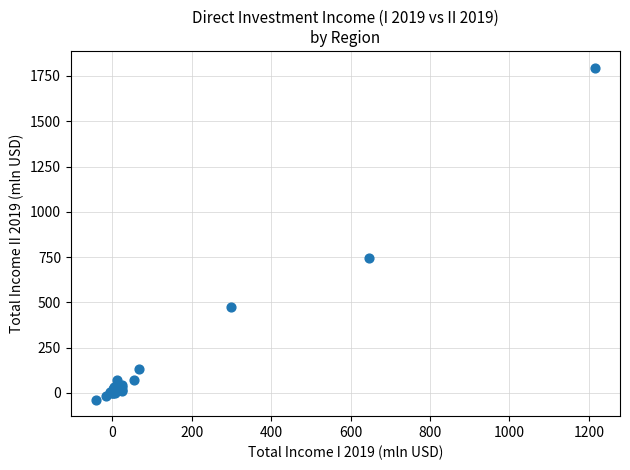

What Y value in the scatter plot is closest to 880?

747.3